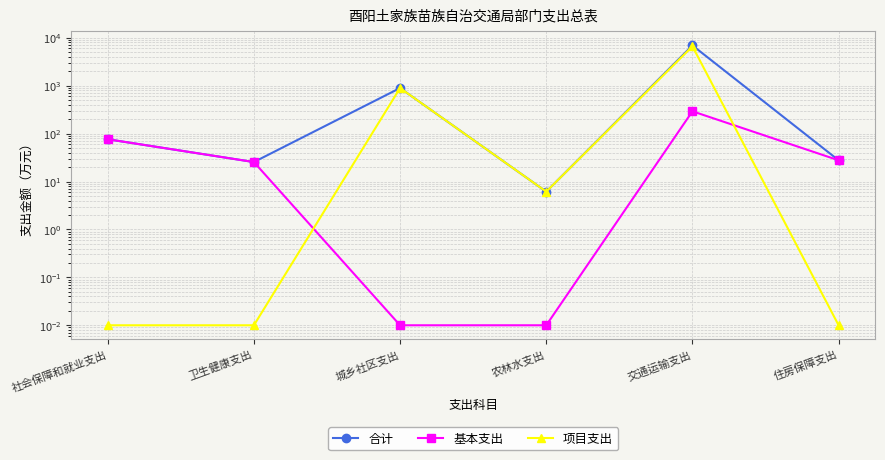

What is the value of the 项目支出 point at the 5th from the left?

6617.5